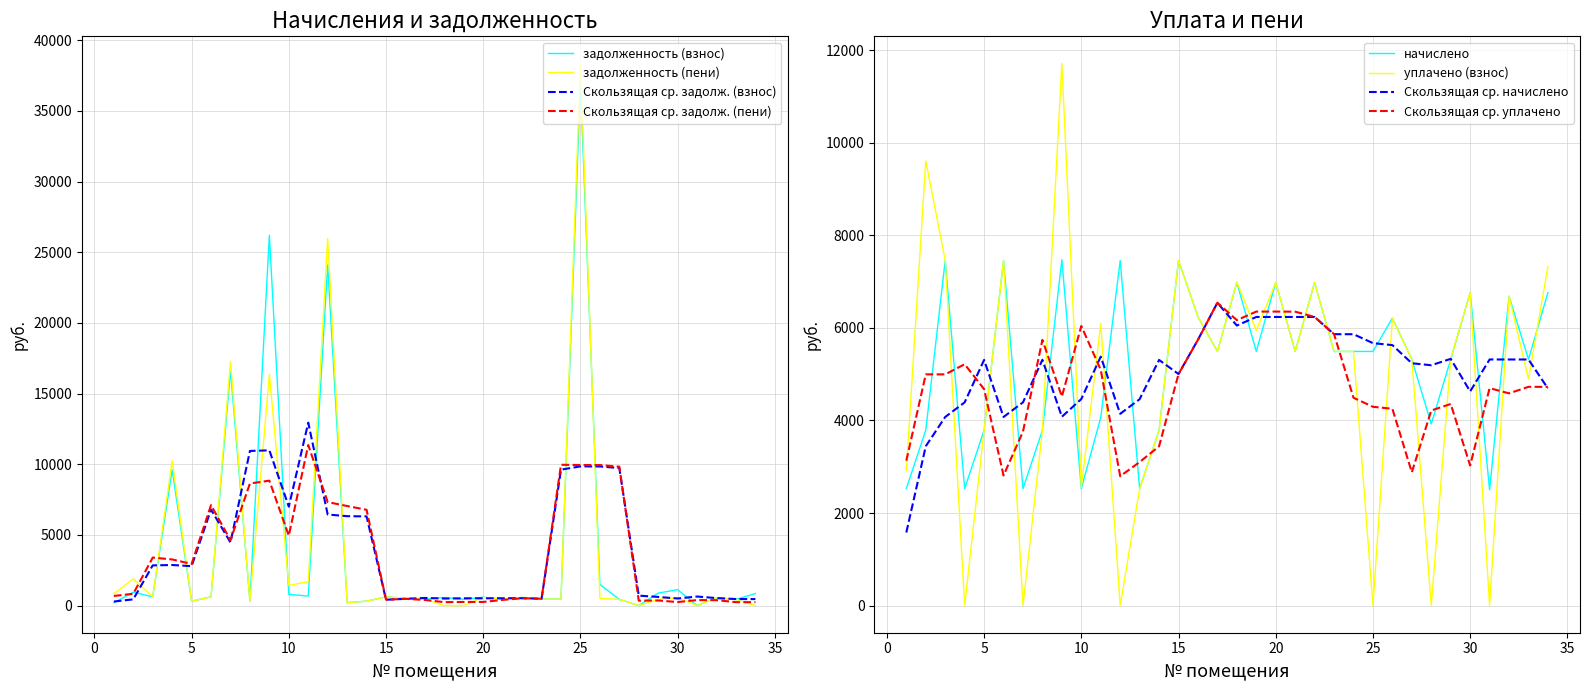

In задолженность (пени), how many points are higher than both neighbors (excluding endpoints)?

11